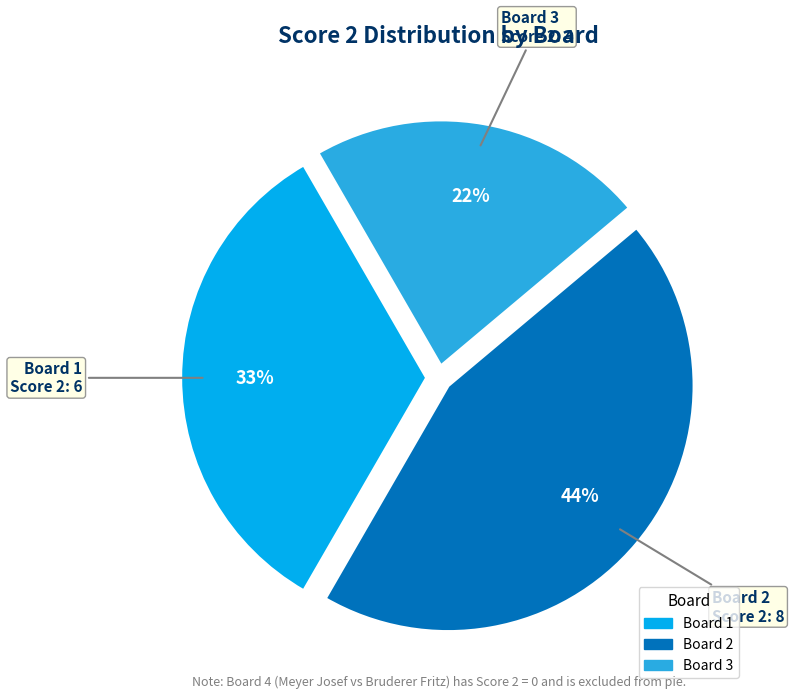

Is there a majority slice in this chart?

No